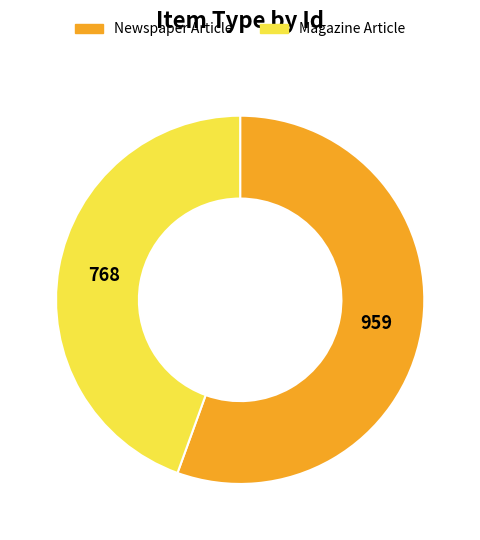

What is the majority slice?

Newspaper Article